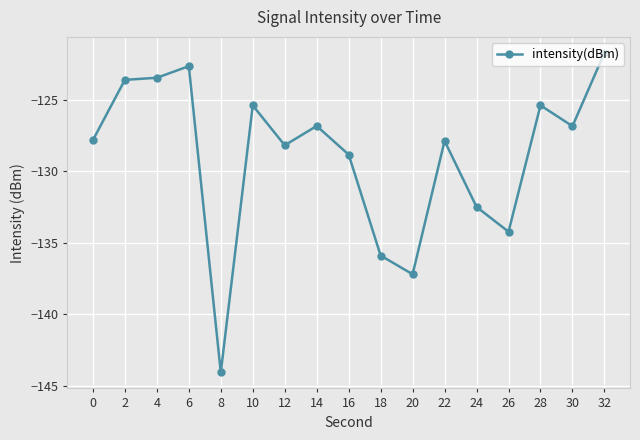

Between 24 and 6, which is larger?

6